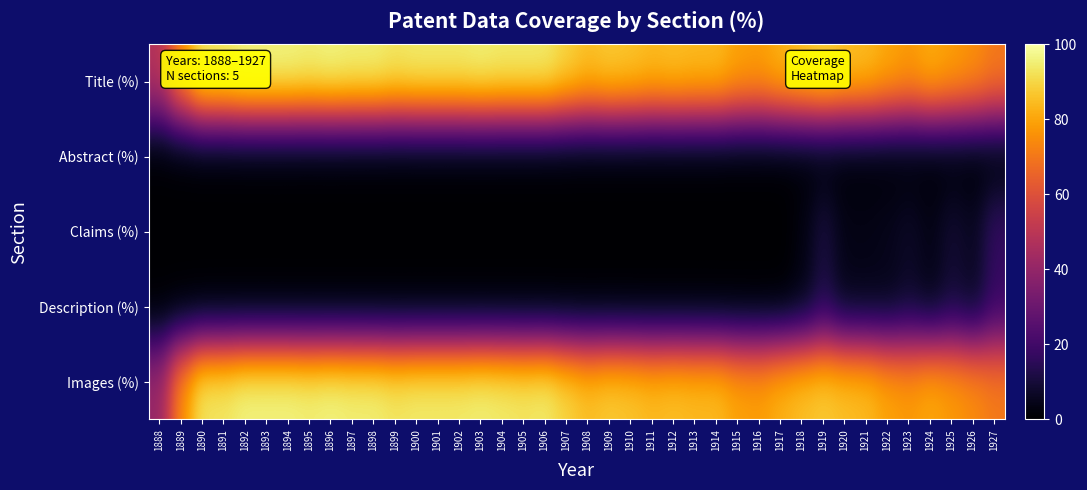

At 1917, list the series in order from smallest to largest.

Abstract (%), Claims (%), Description (%), Title (%), Images (%)